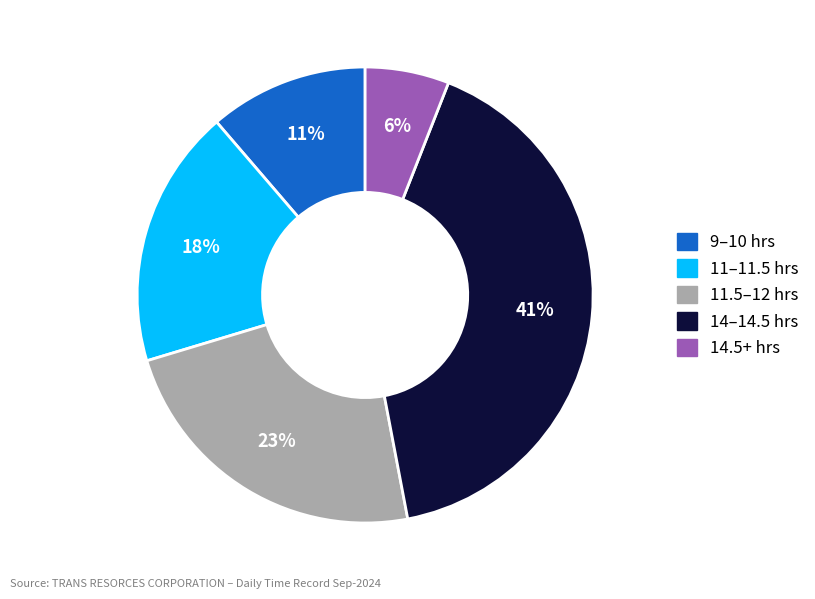

Does any single category account for the majority?

No